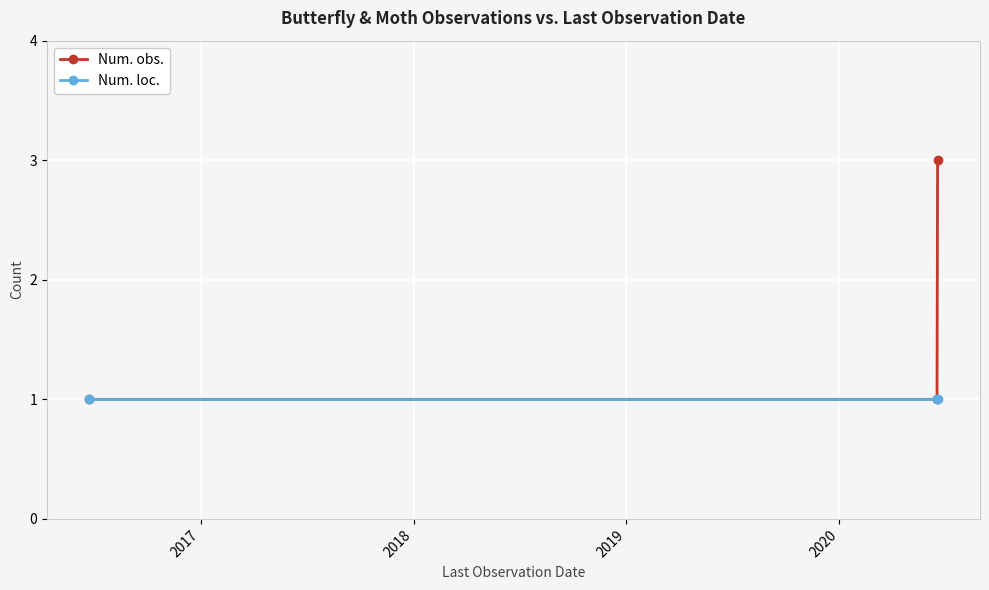

What is the greatest value displayed?

3